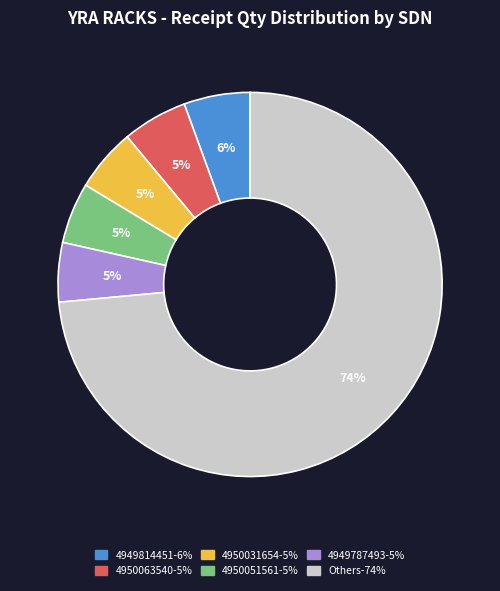

To the nearest percent, what is the difference between the largest and smallest slice percentages?

69%